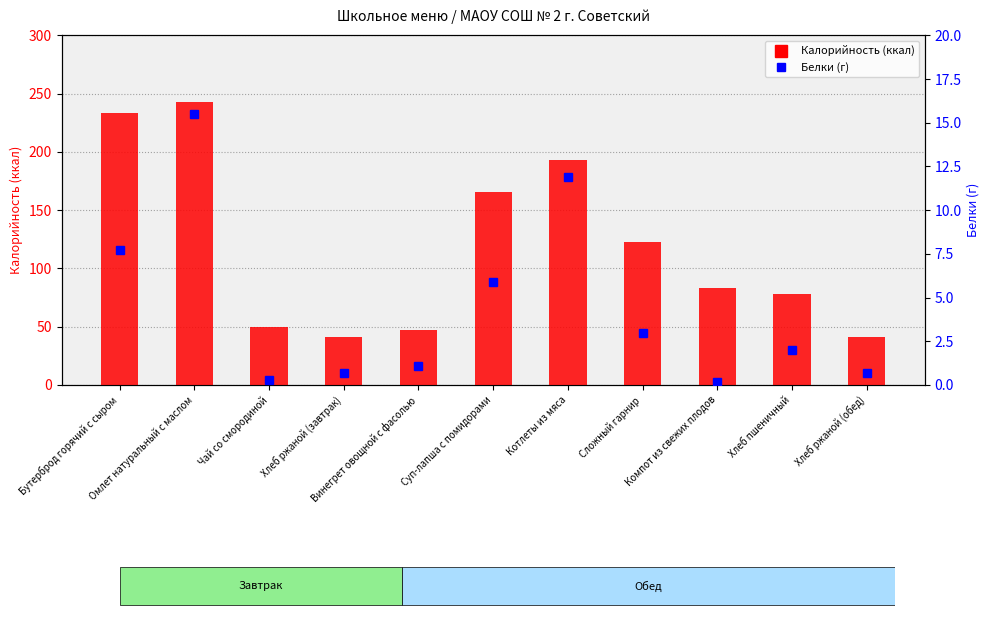

At which label is Калорийность closest to 142?

Сложный гарнир